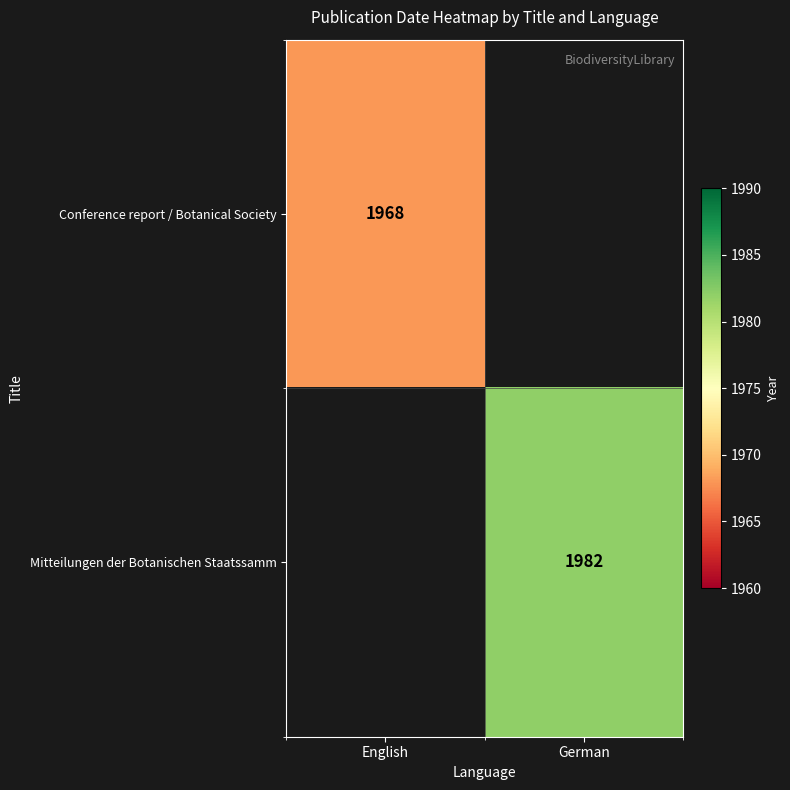

True or false: Conference report / Botanical Society has a value of 636 at English.

False